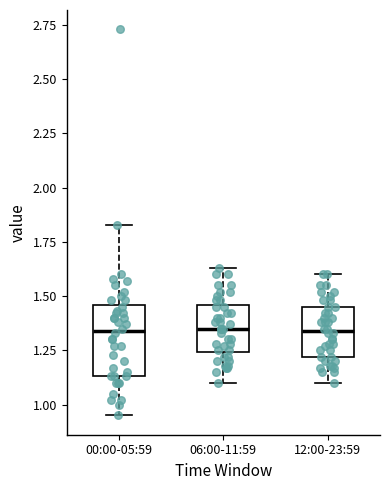

Reading left to right, read every box against the y-axis: the position of its median line, the range the box covers, and the ends of its whiskers. The values are not printed on the chart, so give them approximately, as read against the axis.

00:00-05:59: median 1.35, box 1.15 to 1.45, whiskers 0.95 to 1.85
06:00-11:59: median 1.35, box 1.25 to 1.45, whiskers 1.10 to 1.65
12:00-23:59: median 1.35, box 1.20 to 1.45, whiskers 1.10 to 1.60